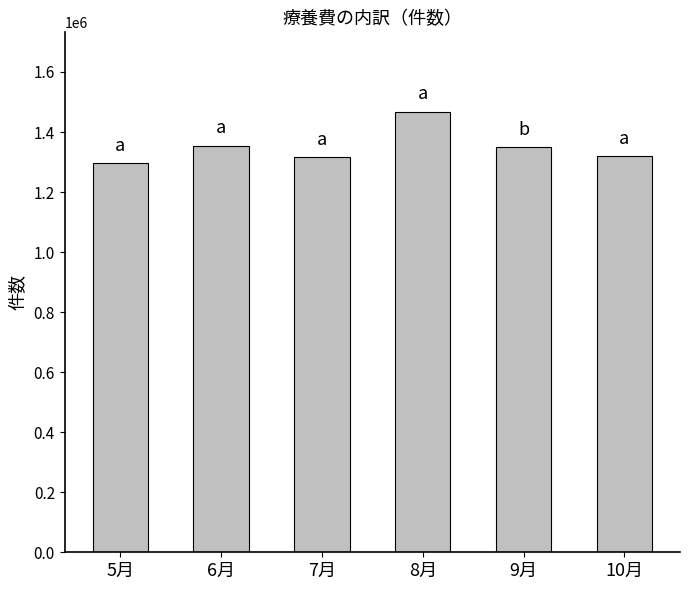

How many values are below 1350543?

3